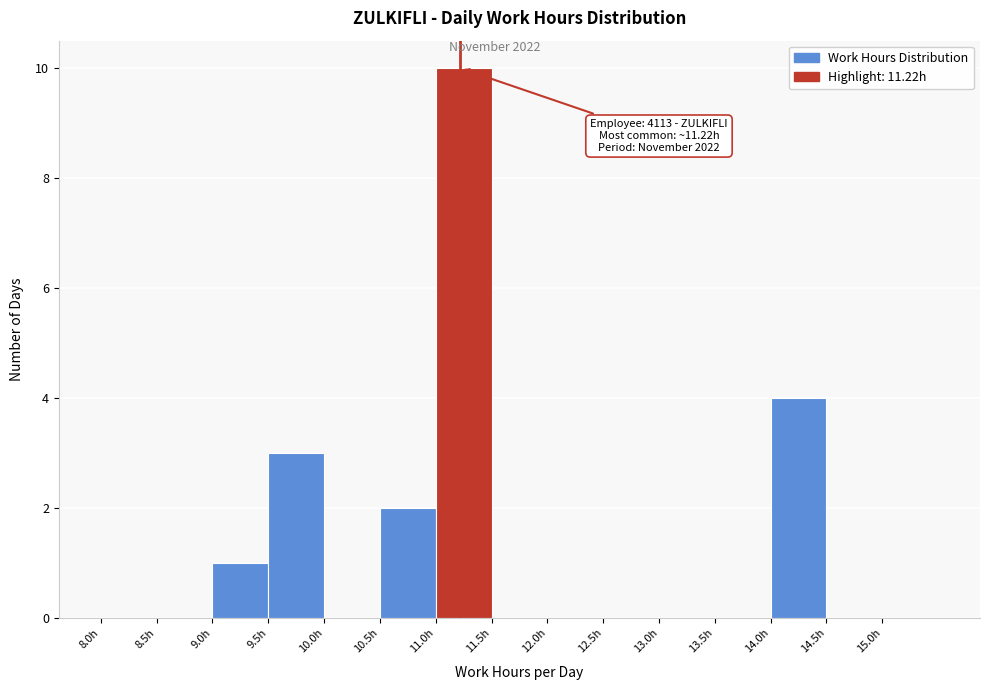

Over which range of the x-axis is the bar tallest?

11.0 to 11.5